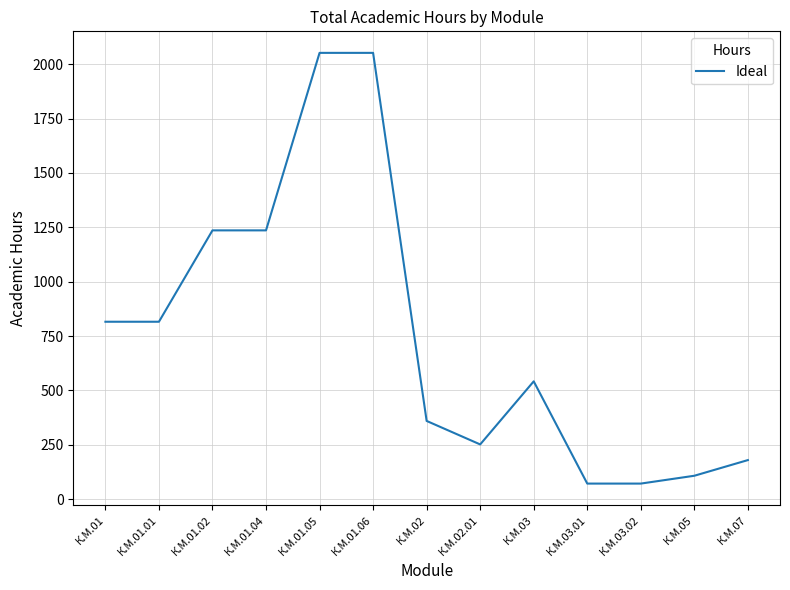

Is it true that the value at К.М.03 is 542?

True